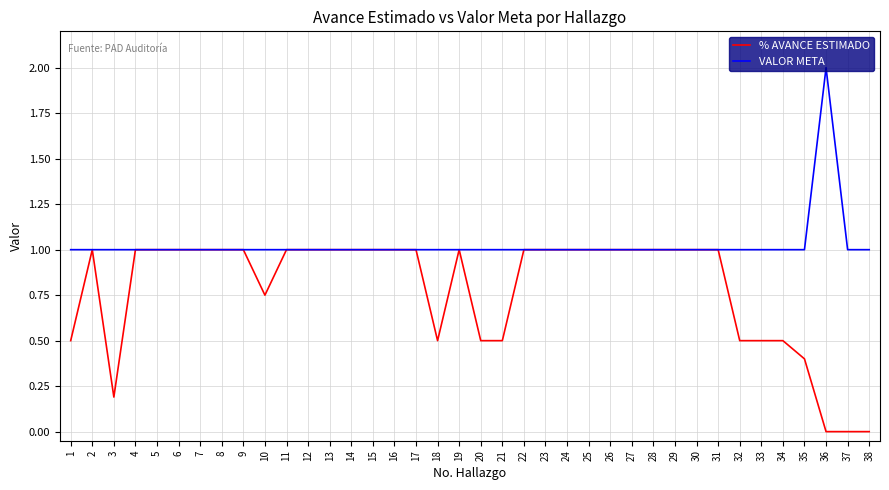

How many series are shown in this chart?

2